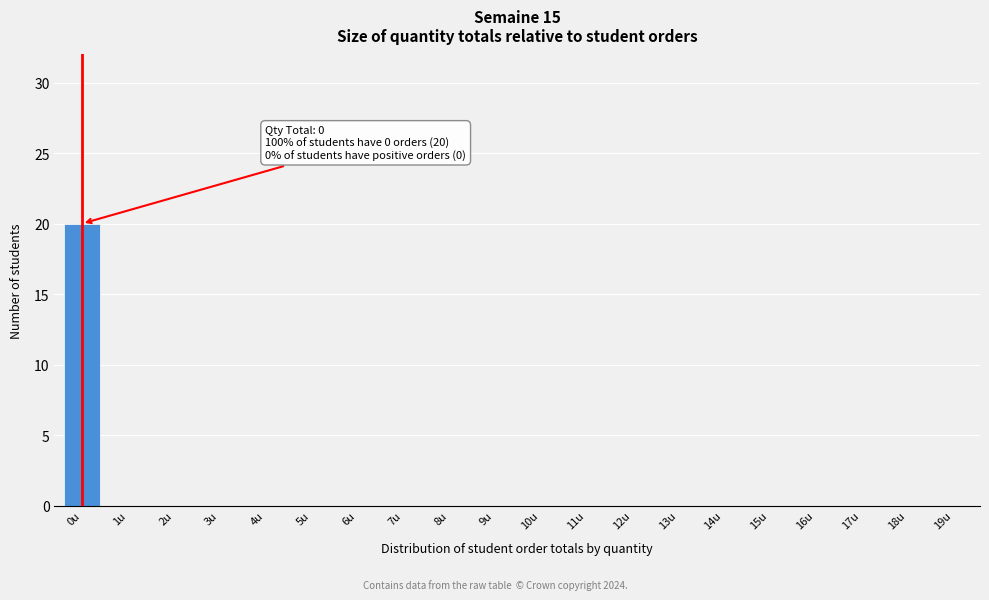

Reading left to right, extract all data points from this chart.

0u=20	1u=0	2u=0	3u=0	4u=0	5u=0	6u=0	7u=0	8u=0	9u=0	10u=0	11u=0	12u=0	13u=0	14u=0	15u=0	16u=0	17u=0	18u=0	19u=0